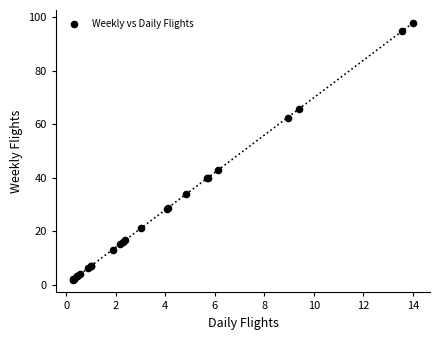

What Y value in the scatter plot is closest to 49?

42.9